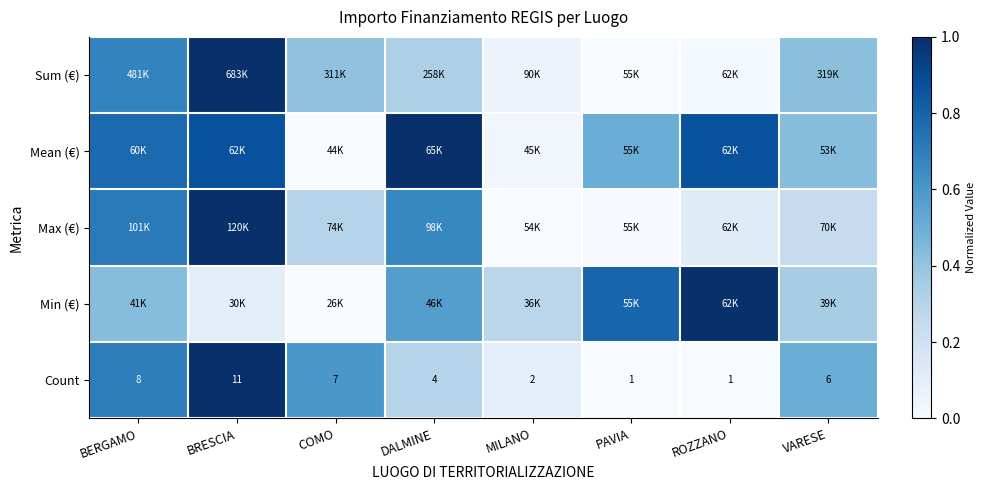

At which category does the chart reach its minimum across all series?

PAVIA